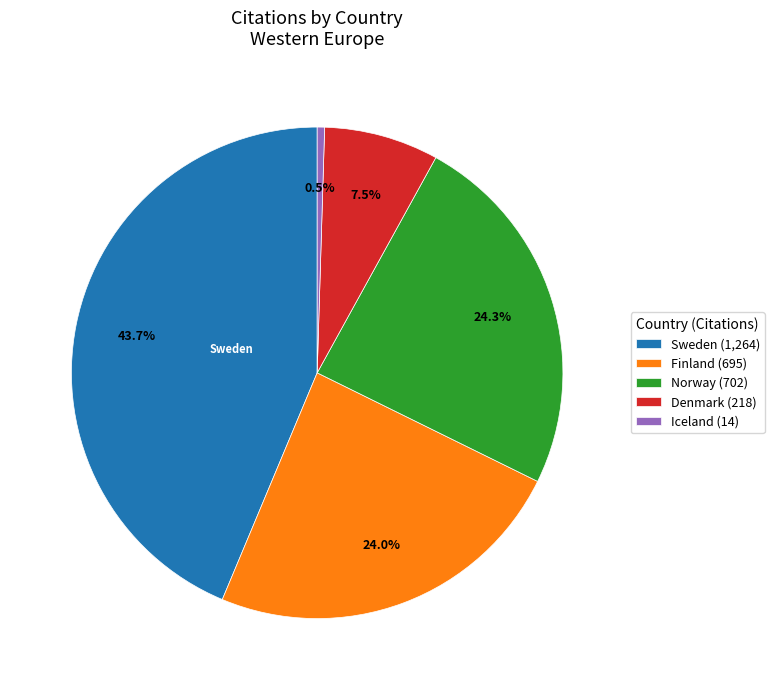

To the nearest percent, what is the average slice percentage?

20%